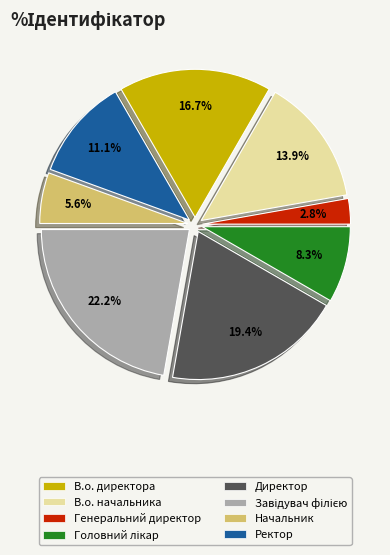

What is the smallest slice in the pie chart?

Генеральний директор